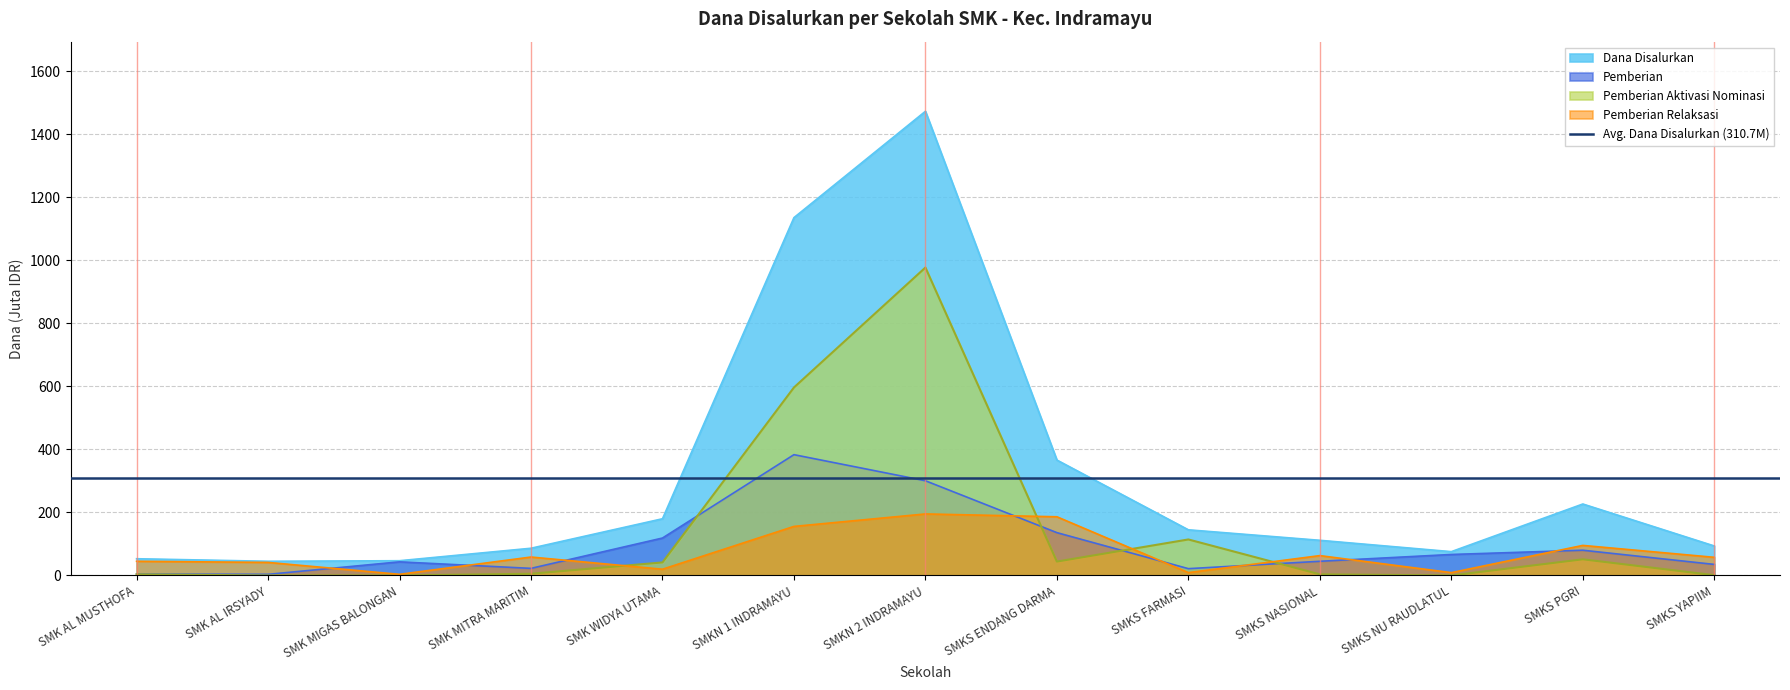

Does the chart have visible grid lines?

Yes